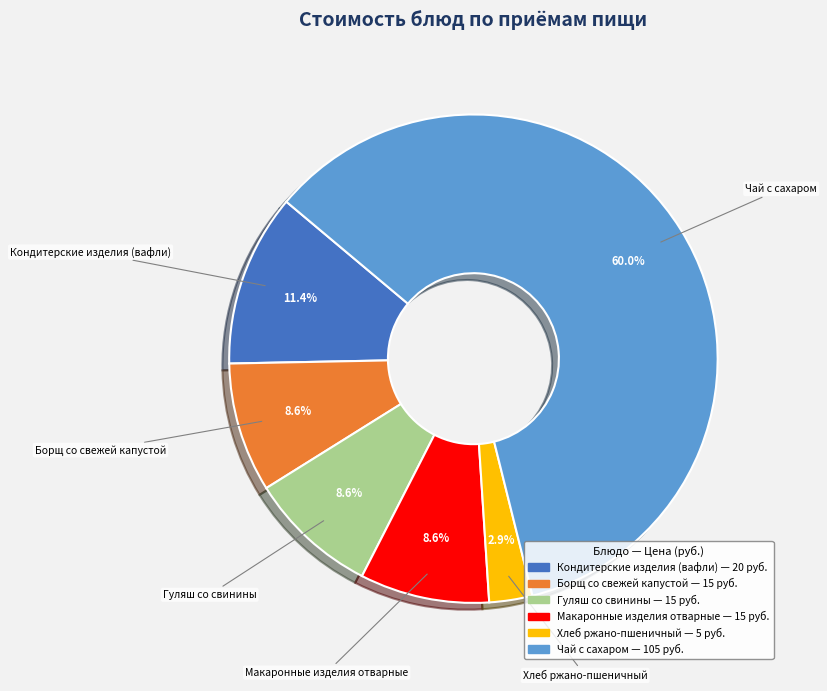

What percentage is the Гуляш со свинины slice, to the nearest percent?

9%